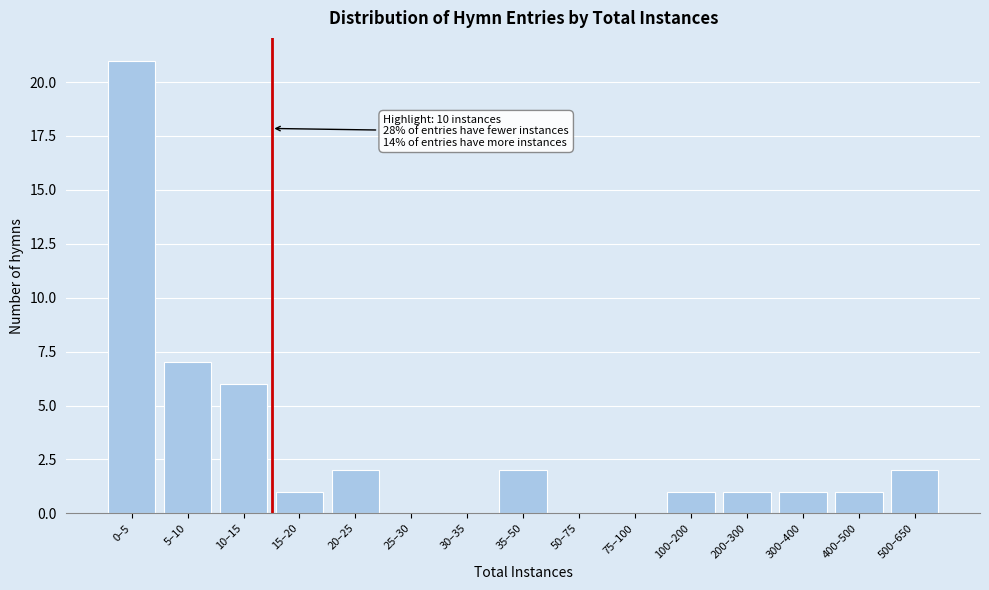

Reading left to right, extract all data points from this chart.

0–5=21	5–10=7	10–15=6	15–20=1	20–25=2	25–30=0	30–35=0	35–50=2	50–75=0	75–100=0	100–200=1	200–300=1	300–400=1	400–500=1	500–650=2